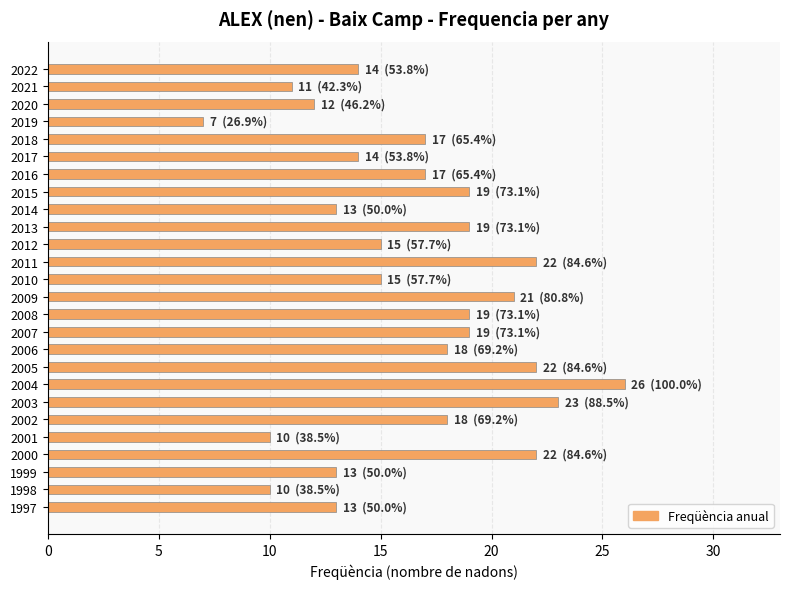

Between 2011 and 2009, which is larger?

2011